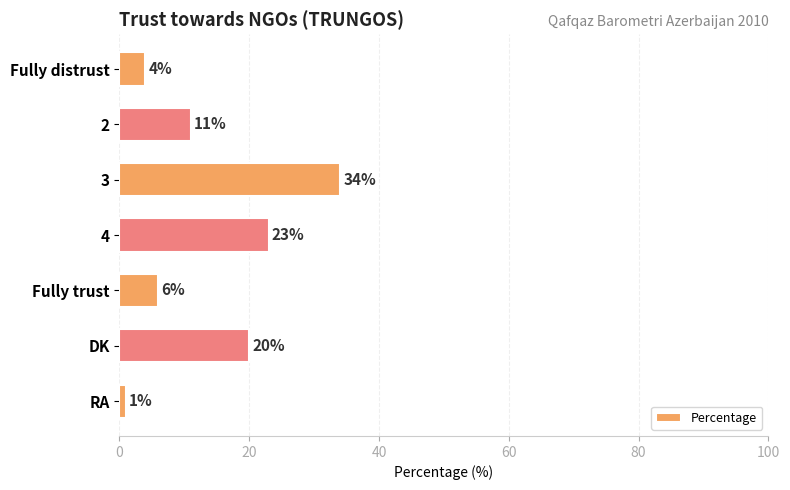

What is the difference between the second highest and second lowest values?

19